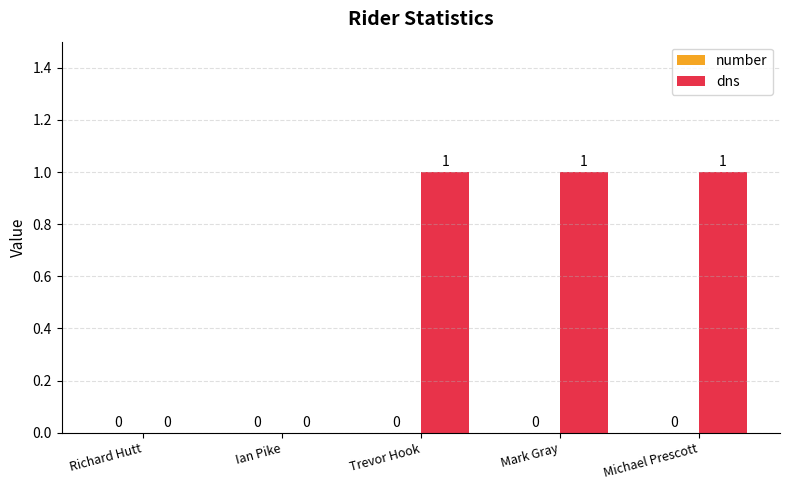

How many values are between 0 and 1?

5